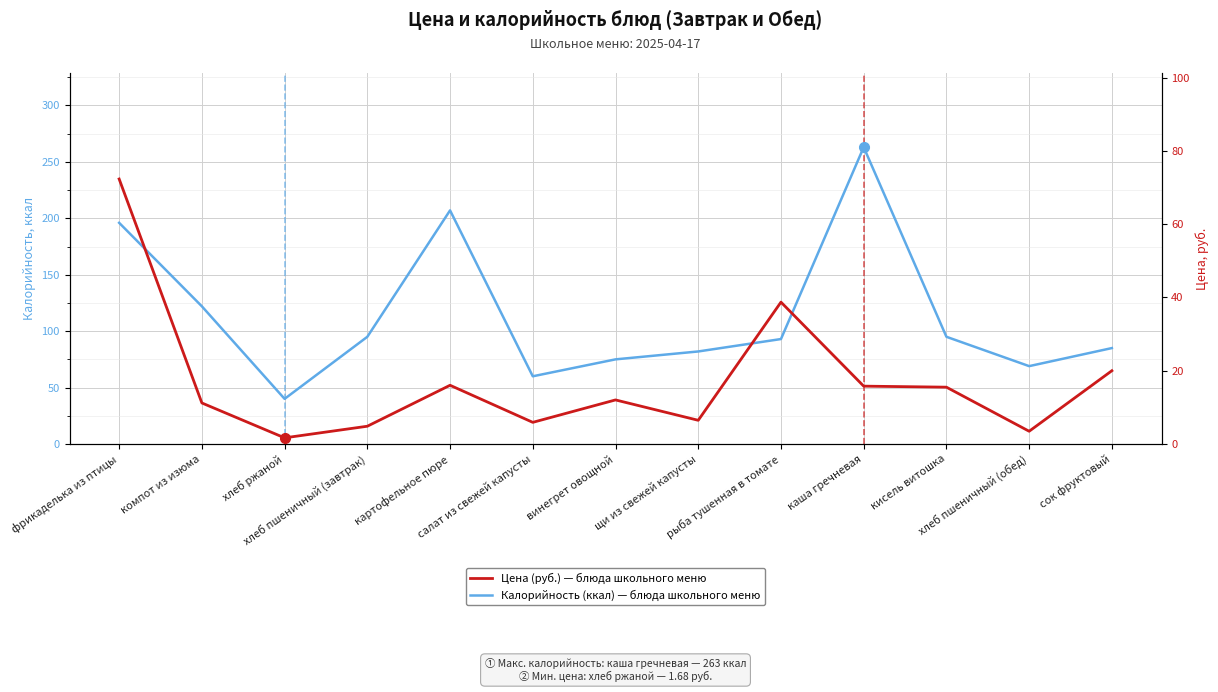

Rank the series by their average value, from highest to lowest.

Калорийность (ккал), Цена (руб.)